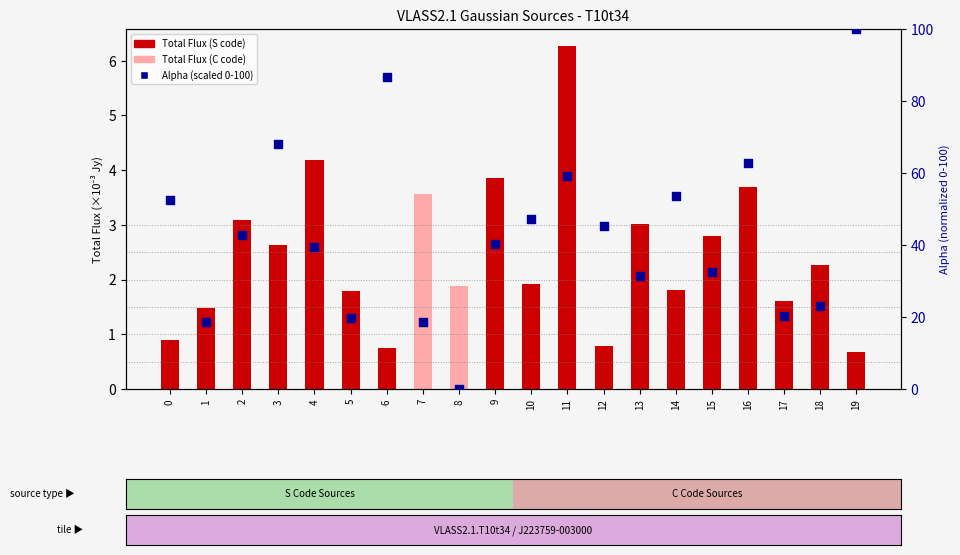

What is the change in value from 1 to 16?

+44.2